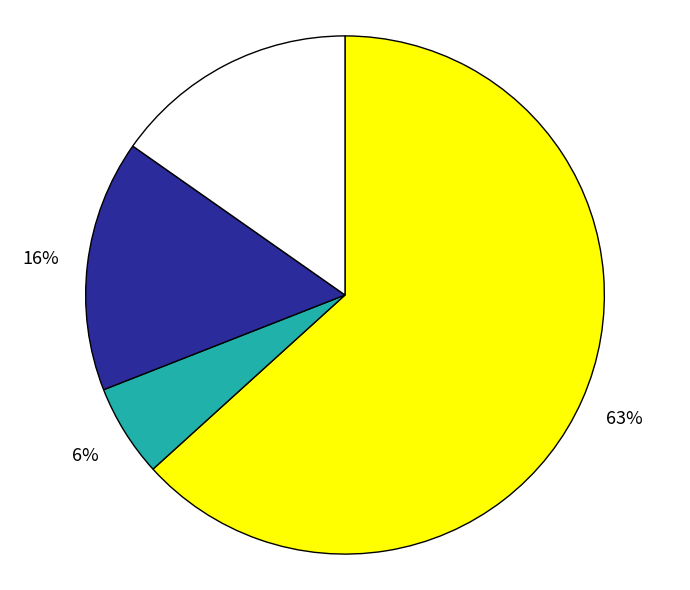

Is there any slice that represents more than half of the pie?

Yes